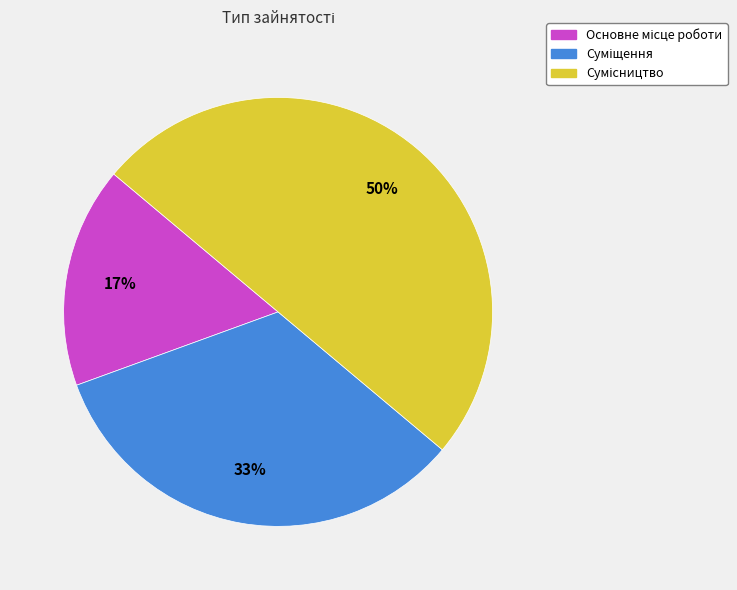

To the nearest percent, what is the difference between the largest and smallest slice percentages?

33%